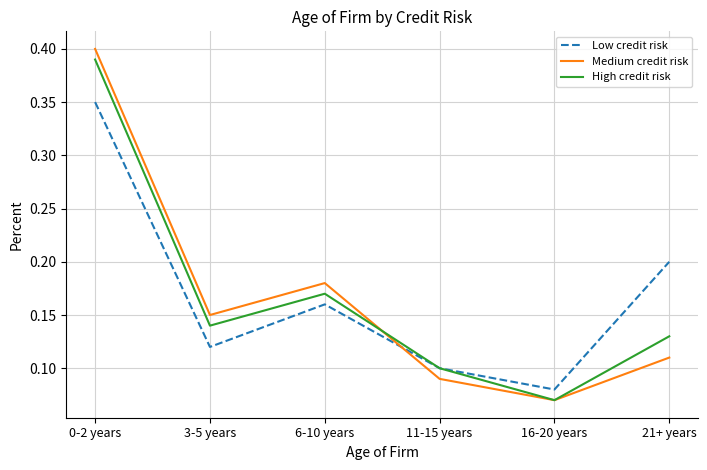

What is the total value across all series at 6-10 years?

0.5